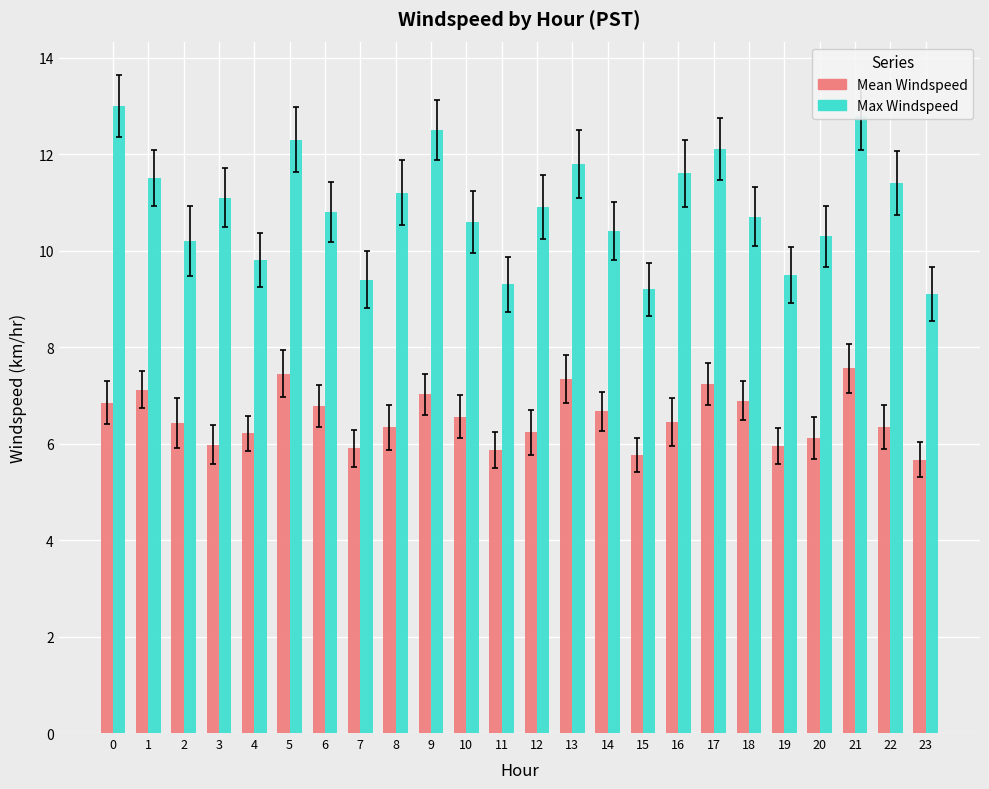

True or false: Max Windspeed has a value of 7.1 at 10.

False